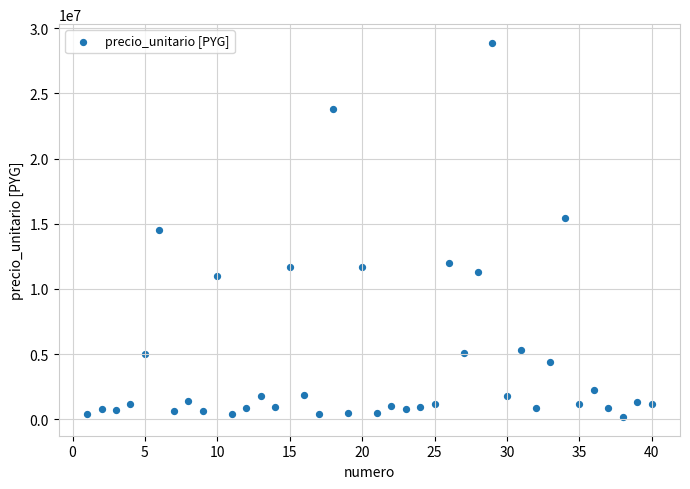

What is the range of X values (max minus min)?

39